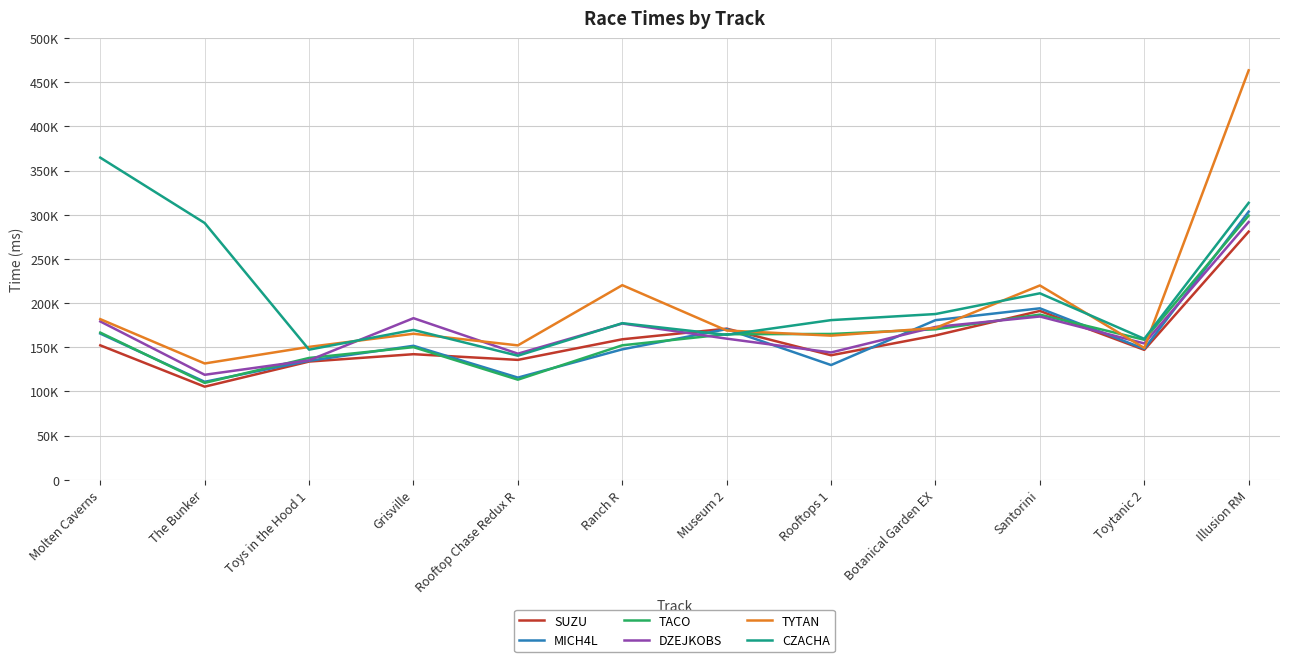

Does the chart display data point markers on the line(s)?

No